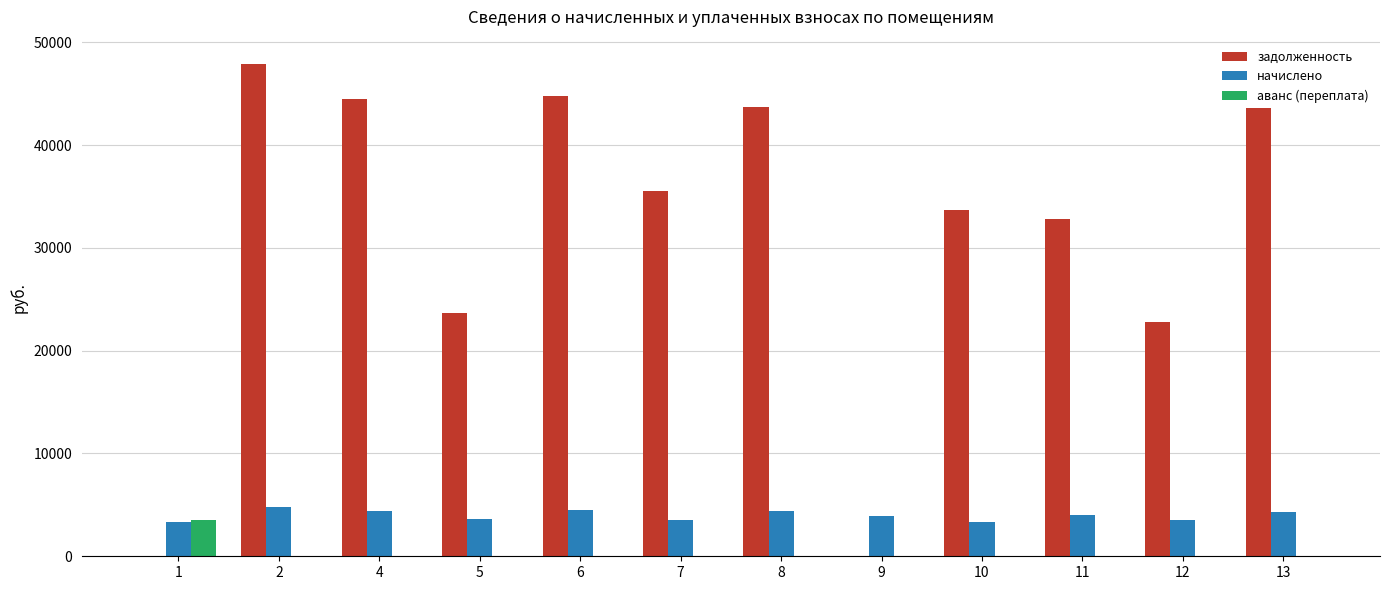

The value of задолженность at 2 is 47868.2. True or false?

True